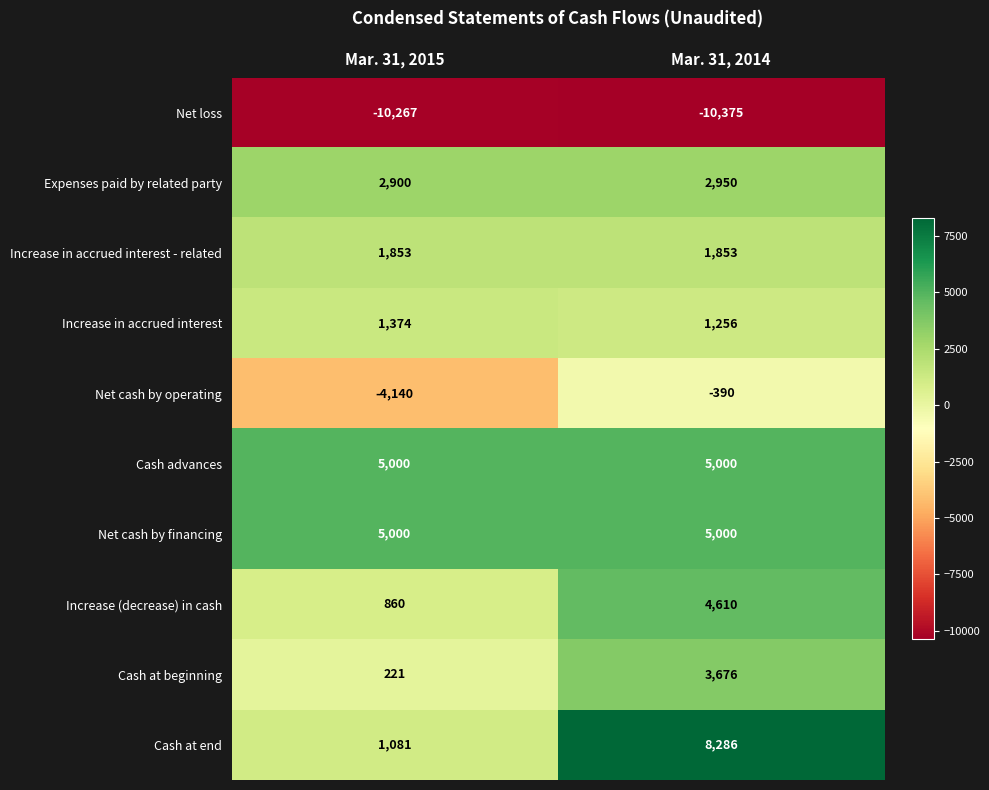

Reading right to left, extract all data points from this chart.

Net loss: Mar. 31, 2014=-10375	Mar. 31, 2015=-10267
Expenses paid by related party: Mar. 31, 2014=2950	Mar. 31, 2015=2900
Increase in accrued interest - related: Mar. 31, 2014=1853	Mar. 31, 2015=1853
Increase in accrued interest: Mar. 31, 2014=1256	Mar. 31, 2015=1374
Net cash by operating: Mar. 31, 2014=-390	Mar. 31, 2015=-4140
Cash advances: Mar. 31, 2014=5000	Mar. 31, 2015=5000
Net cash by financing: Mar. 31, 2014=5000	Mar. 31, 2015=5000
Increase (decrease) in cash: Mar. 31, 2014=4610	Mar. 31, 2015=860
Cash at beginning: Mar. 31, 2014=3676	Mar. 31, 2015=221
Cash at end: Mar. 31, 2014=8286	Mar. 31, 2015=1081